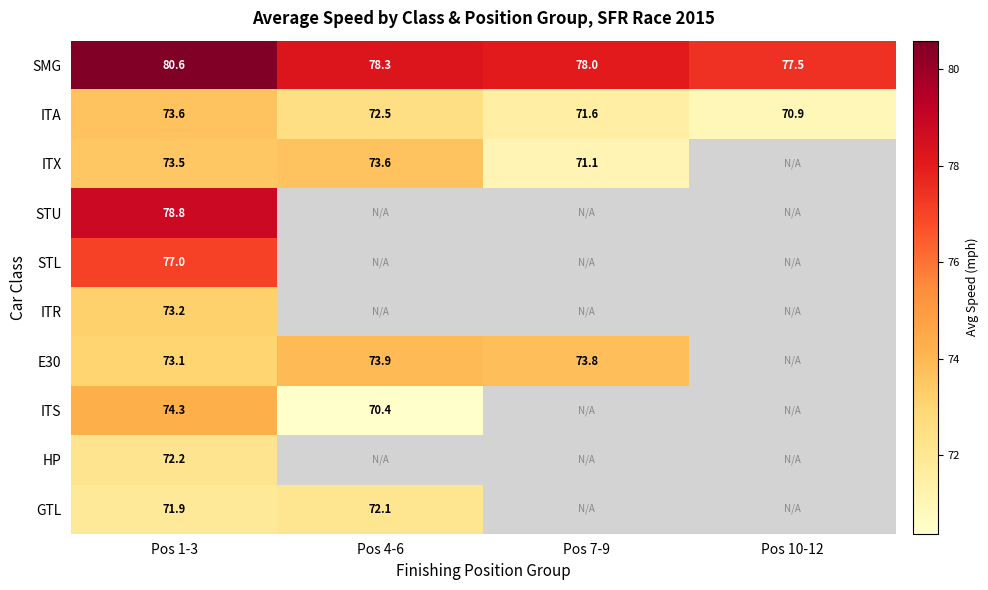

Which label corresponds to the smallest value in the chart?

Pos 4-6